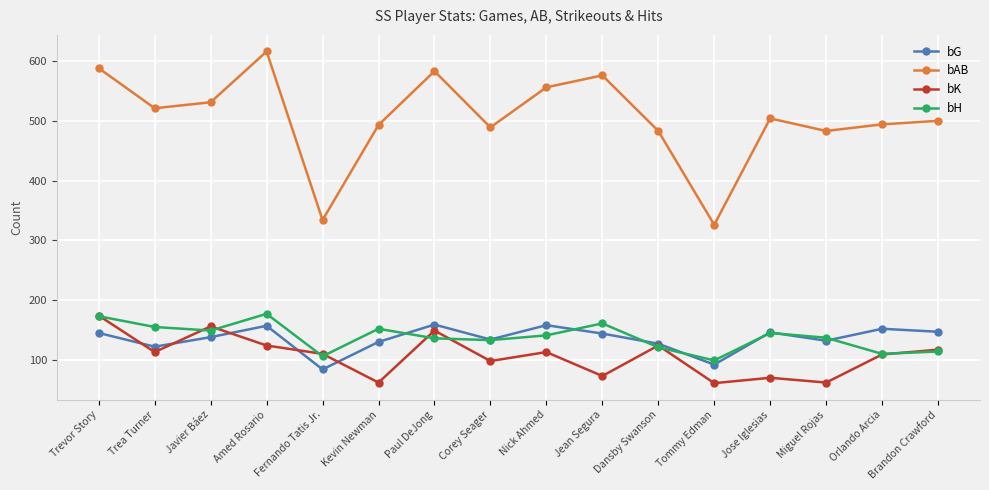

Which series has the widest spread of values?

bAB